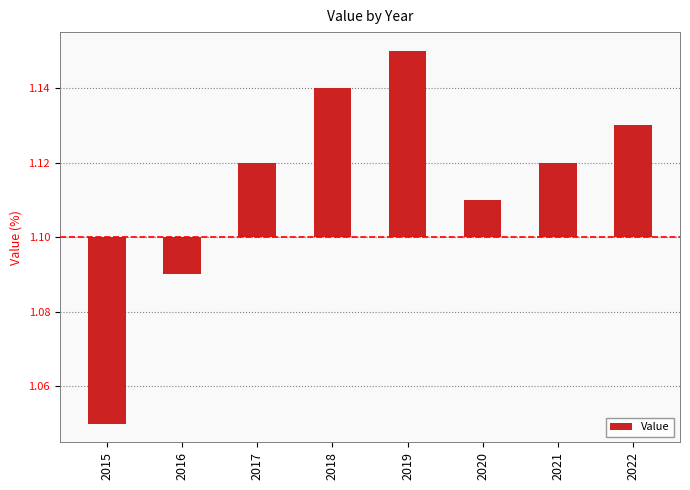

List the labels in order of value, smallest first.

2015, 2016, 2020, 2017, 2021, 2022, 2018, 2019